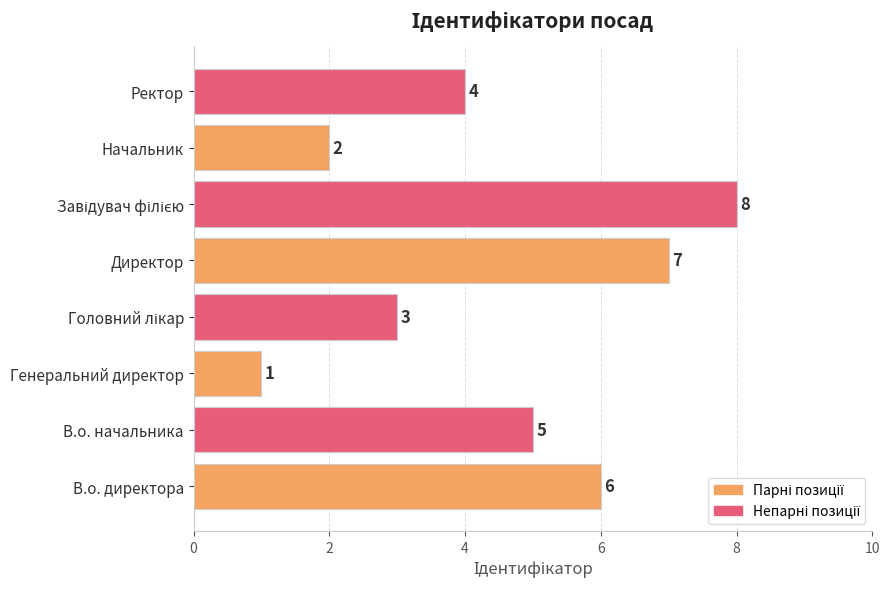

At which label is the value closest to 4?

Ректор